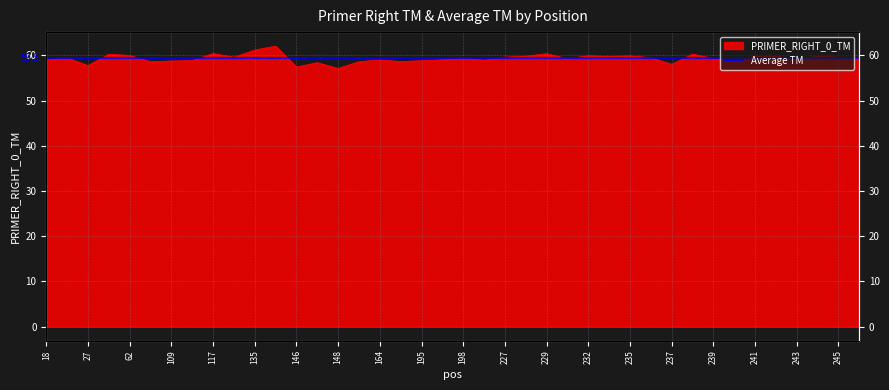

What is the value of the 25th point from the left?

60.4